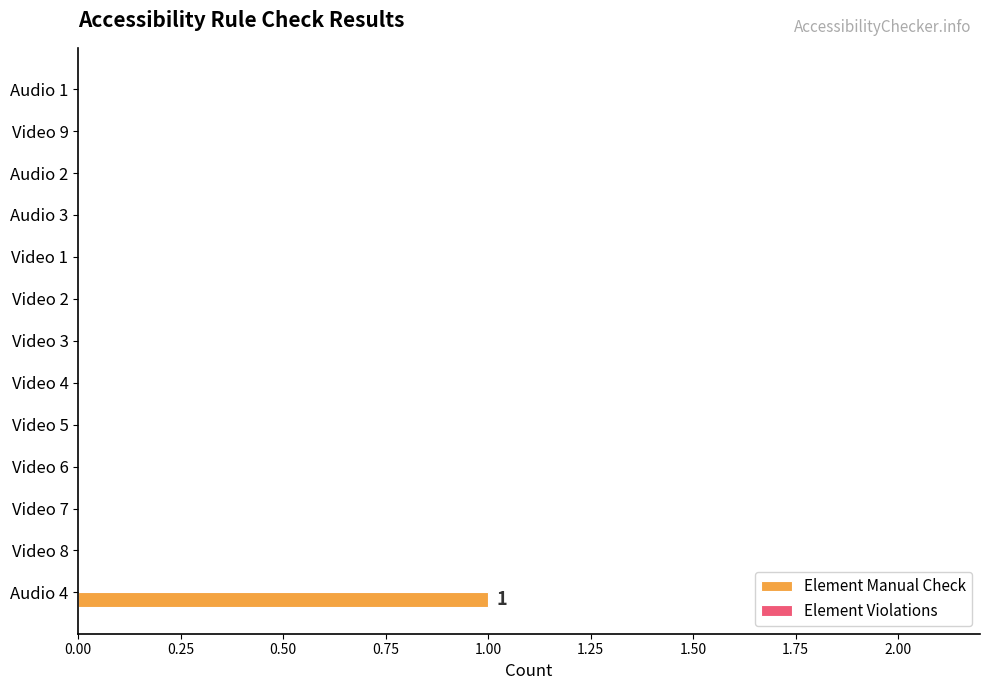

How many categories are shown in the chart?

13